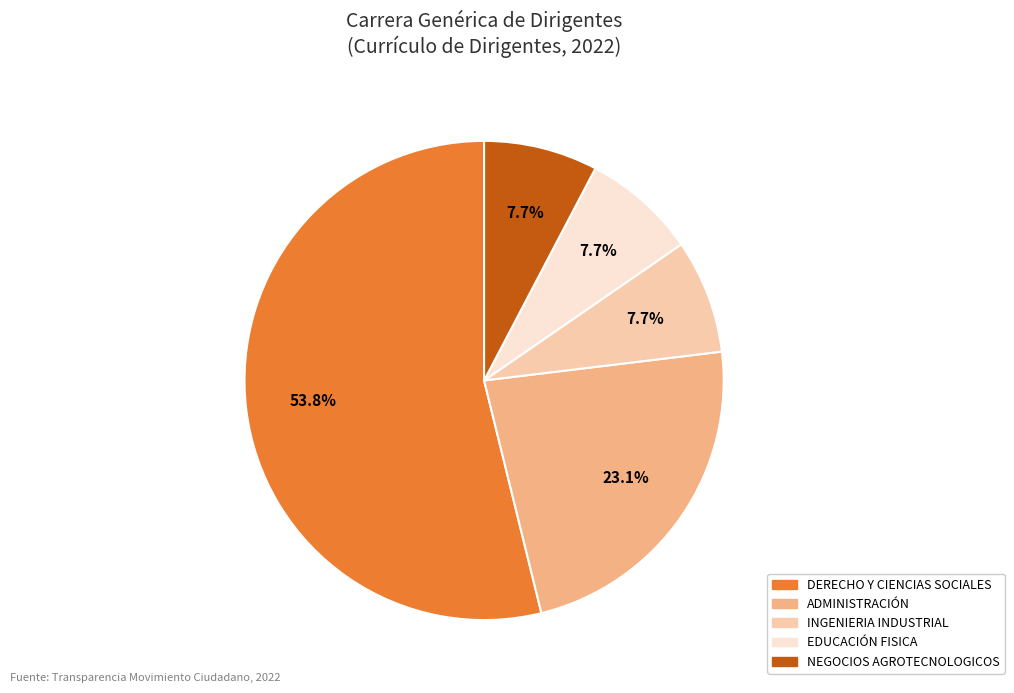

To the nearest percent, what is the combined percentage of ADMINISTRACIÓN and INGENIERIA INDUSTRIAL?

31%